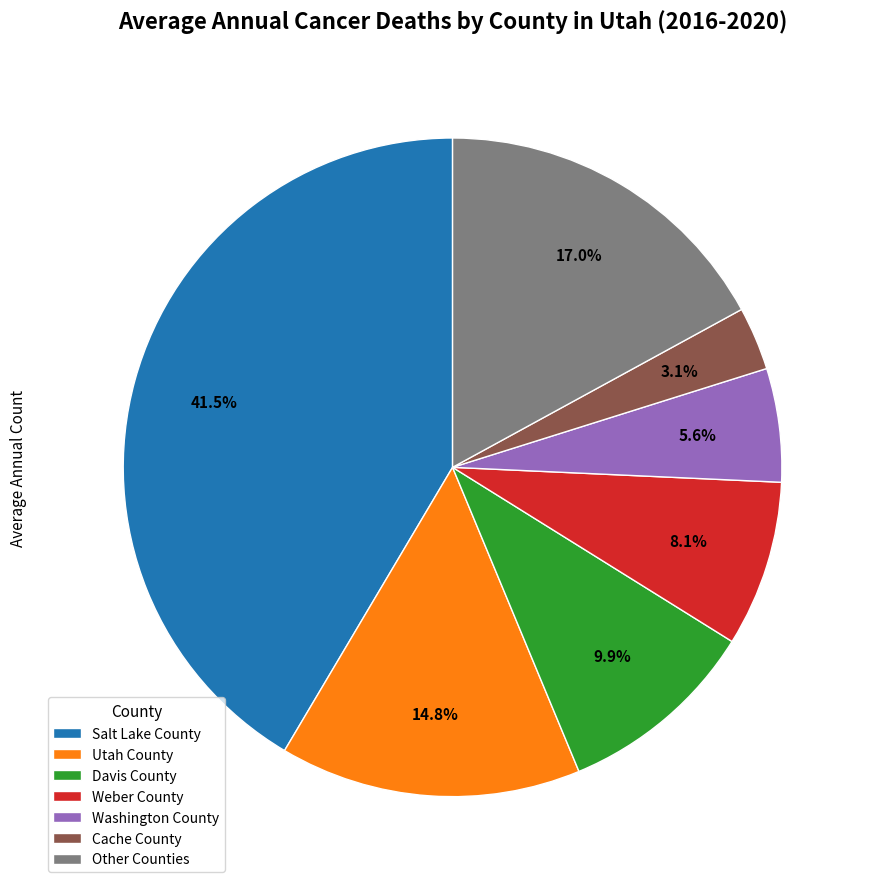

What is the smallest slice in the pie chart?

Cache County